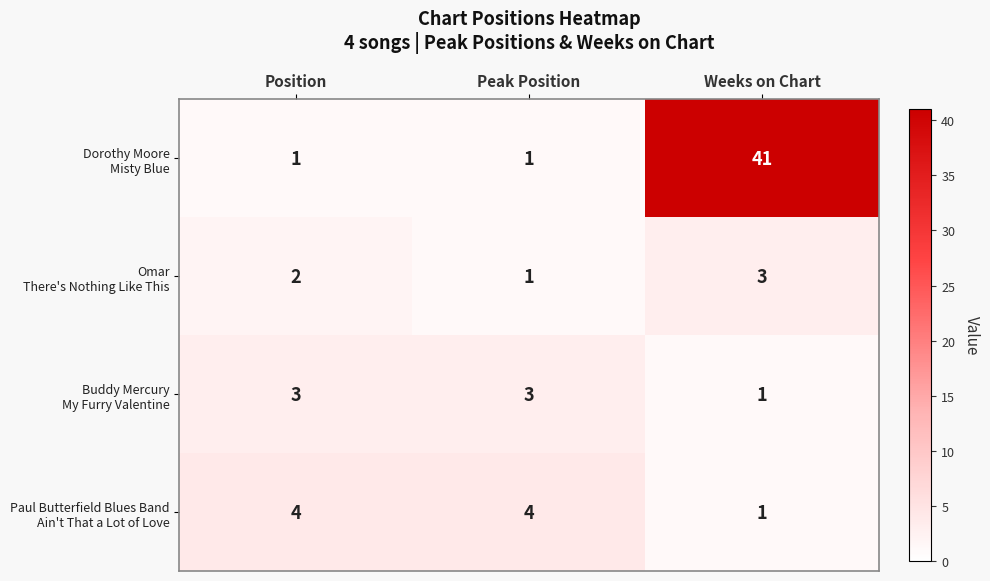

What is the minimum value shown in the chart?

1